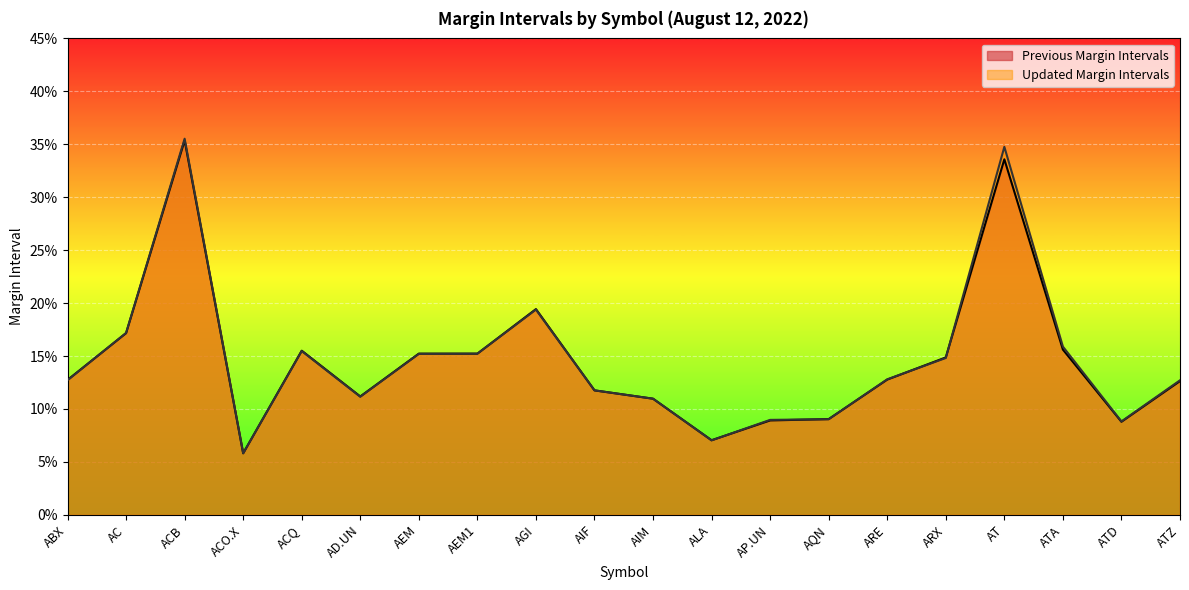

Is it true that Updated Margin Intervals equals 0.0 at ATD?

False